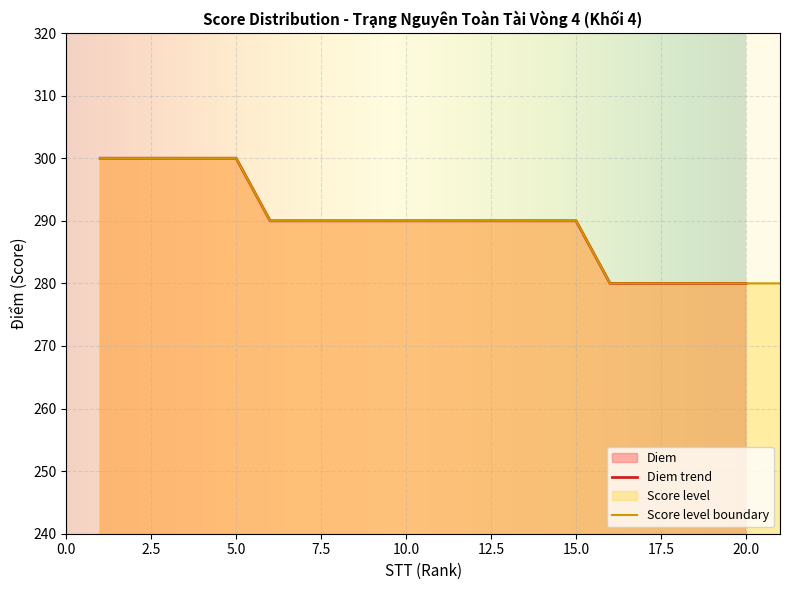

What is the value of the 6th point from the left?

290